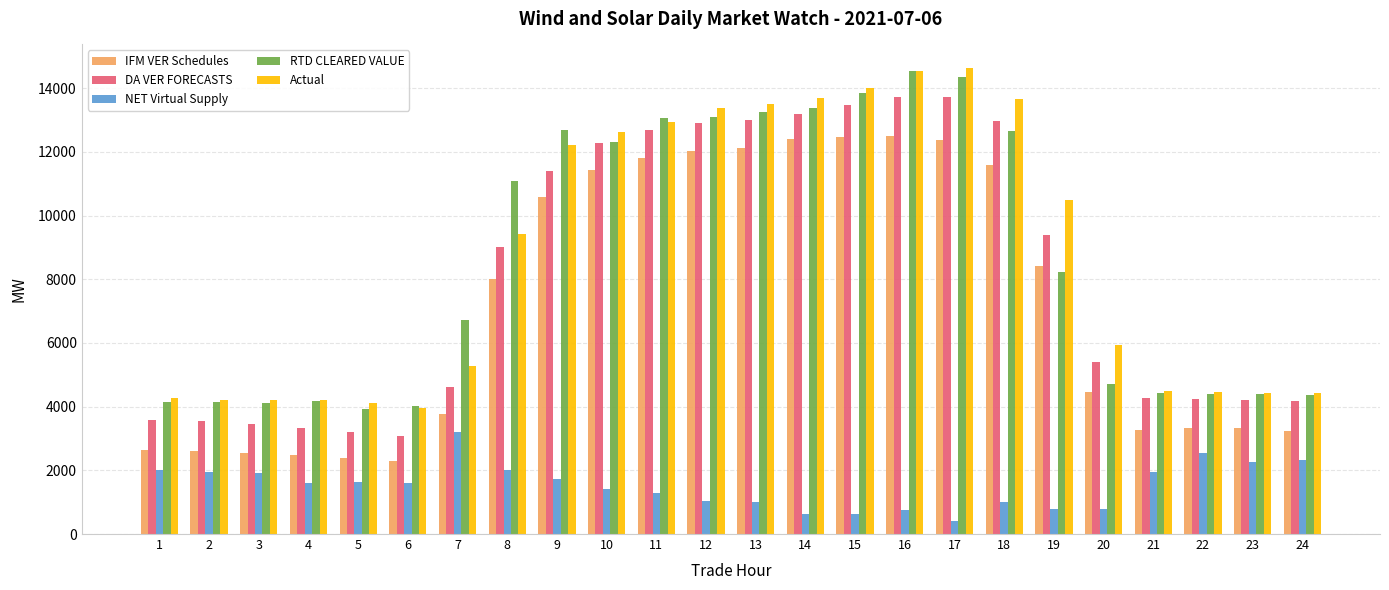

What is the sum of all Actual values?

209089.2